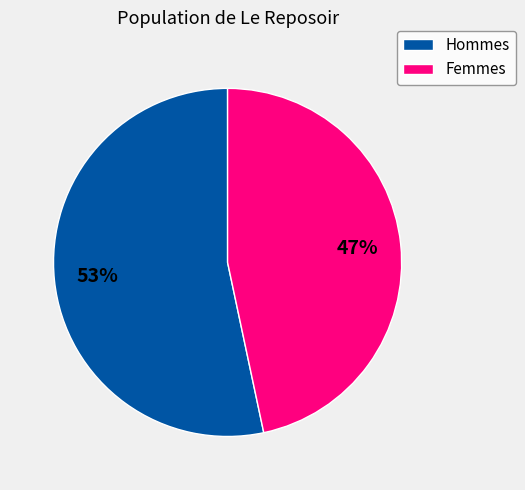

To the nearest percent, what portion does Femmes represent?

47%